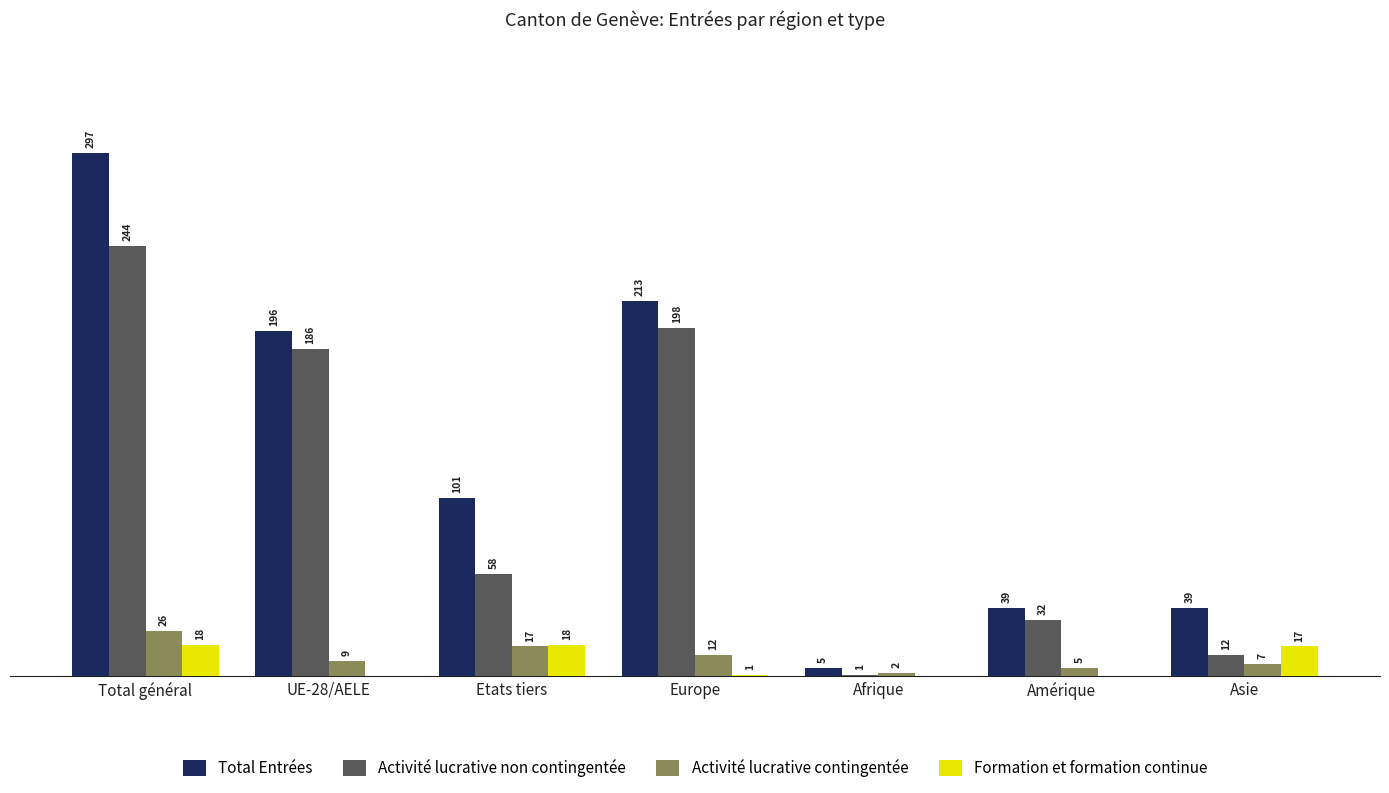

Which category has the highest value in the Total Entrées series?

Total général